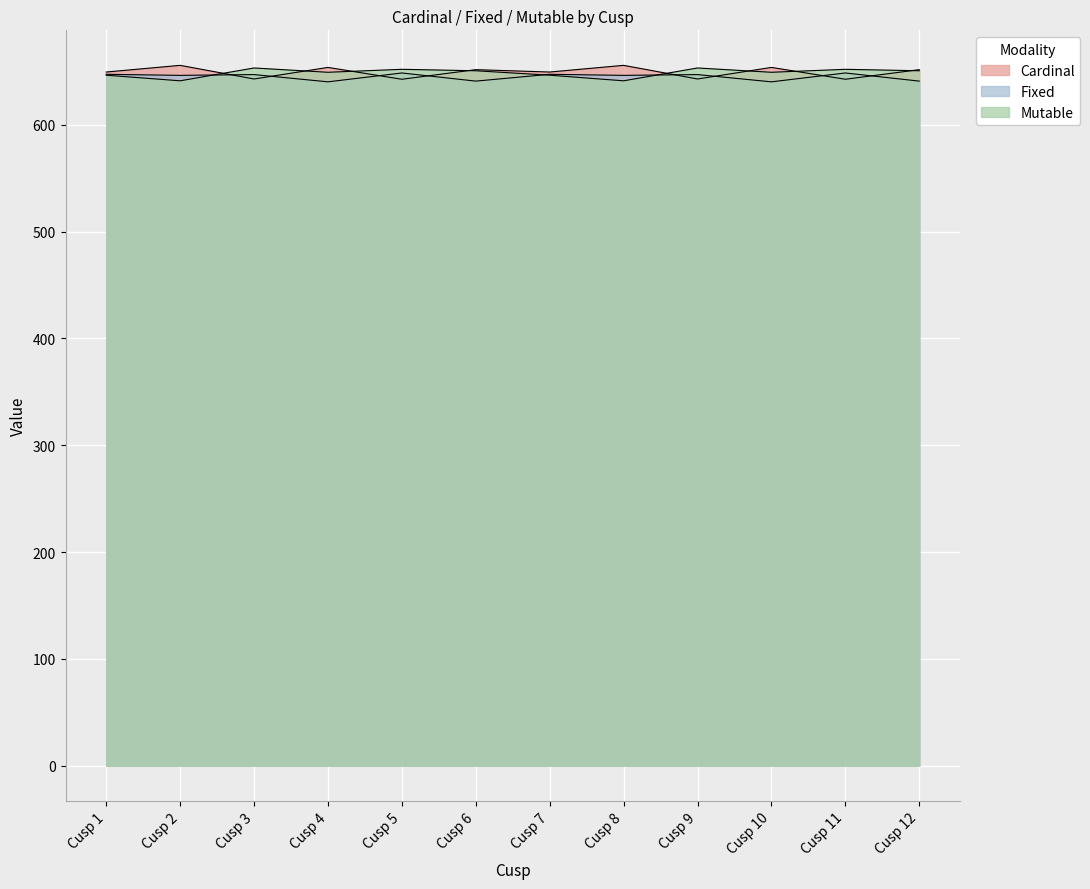

After their last crossing, which series has the higher values: Cardinal or Fixed?

Cardinal